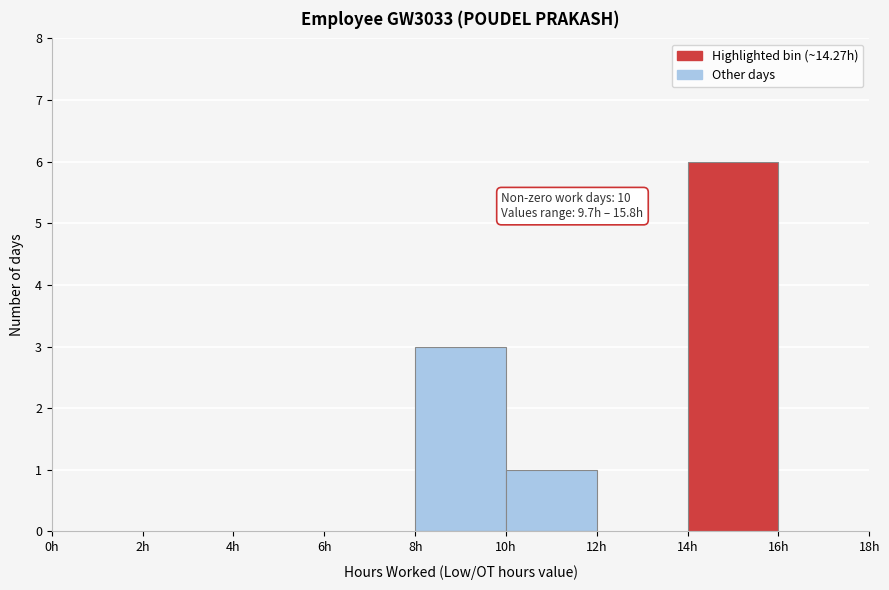

Which range on the x-axis has the tallest bar?

14 to 16